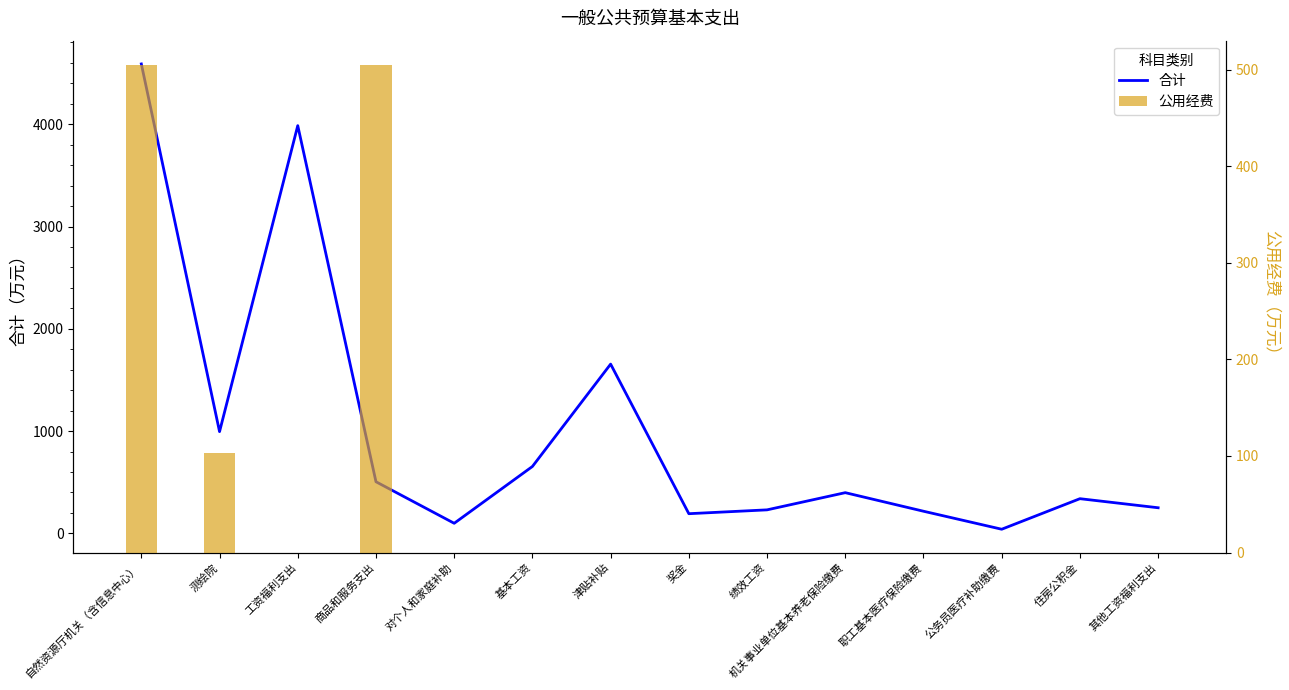

What position from the left is 津贴补贴?

7